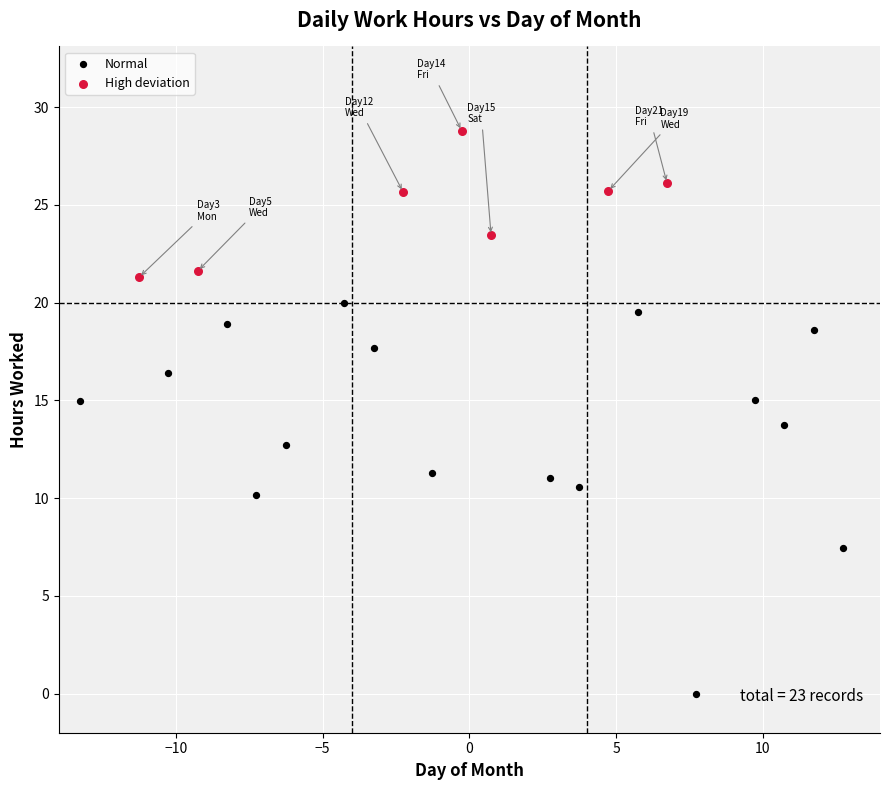

Which series has the widest spread of Y values?

Normal